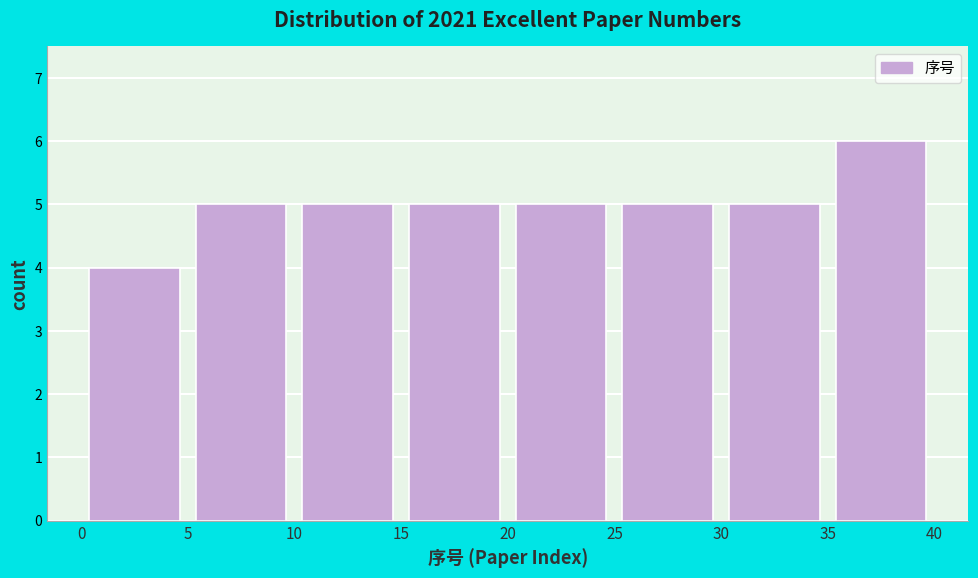

What is the height of the bar covering 15 to 20 on the x-axis? The values are not printed on the chart, so give them approximately, as read against the axis.

5